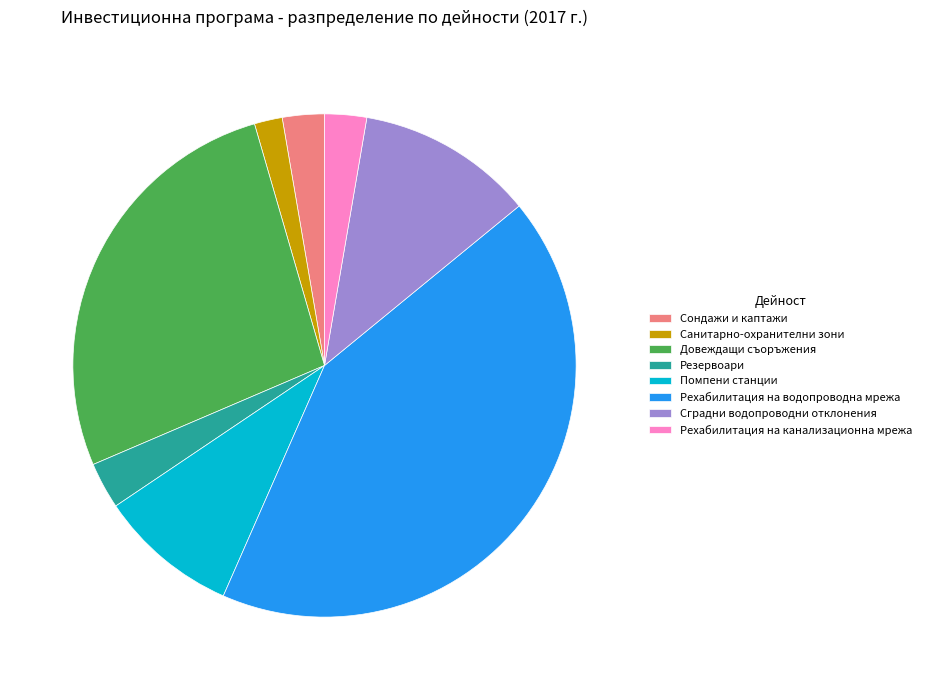

What is the ratio of the value at Сондажи и каптажи to the value at Резервоари?

0.9